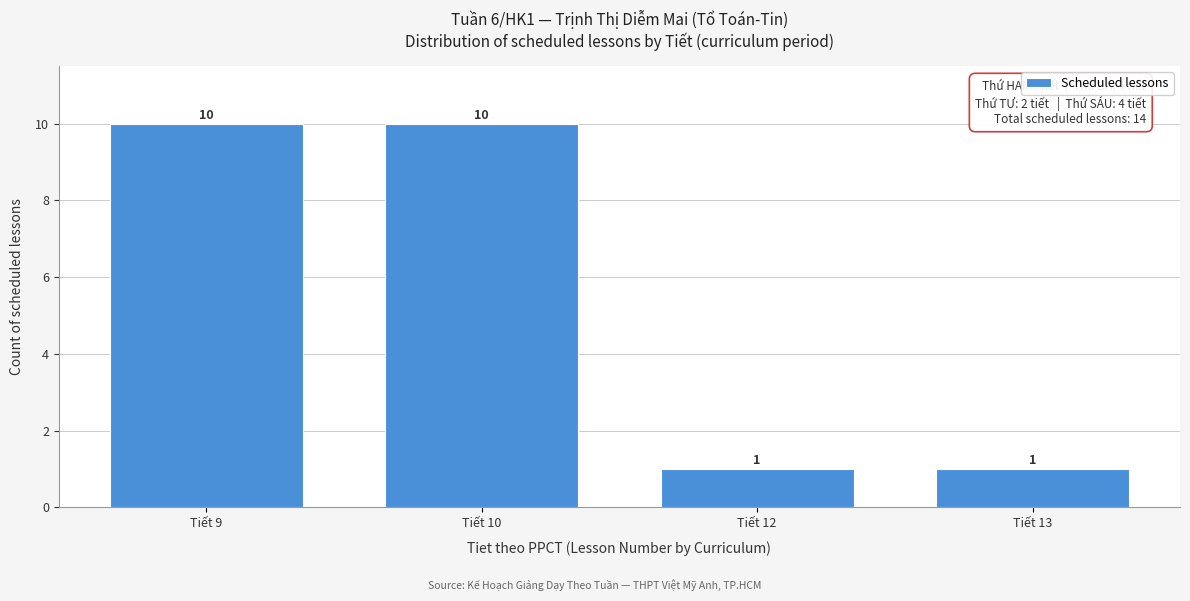

Reading left to right, what are all the values shown in this chart?

Tiết 9=10	Tiết 10=10	Tiết 12=1	Tiết 13=1